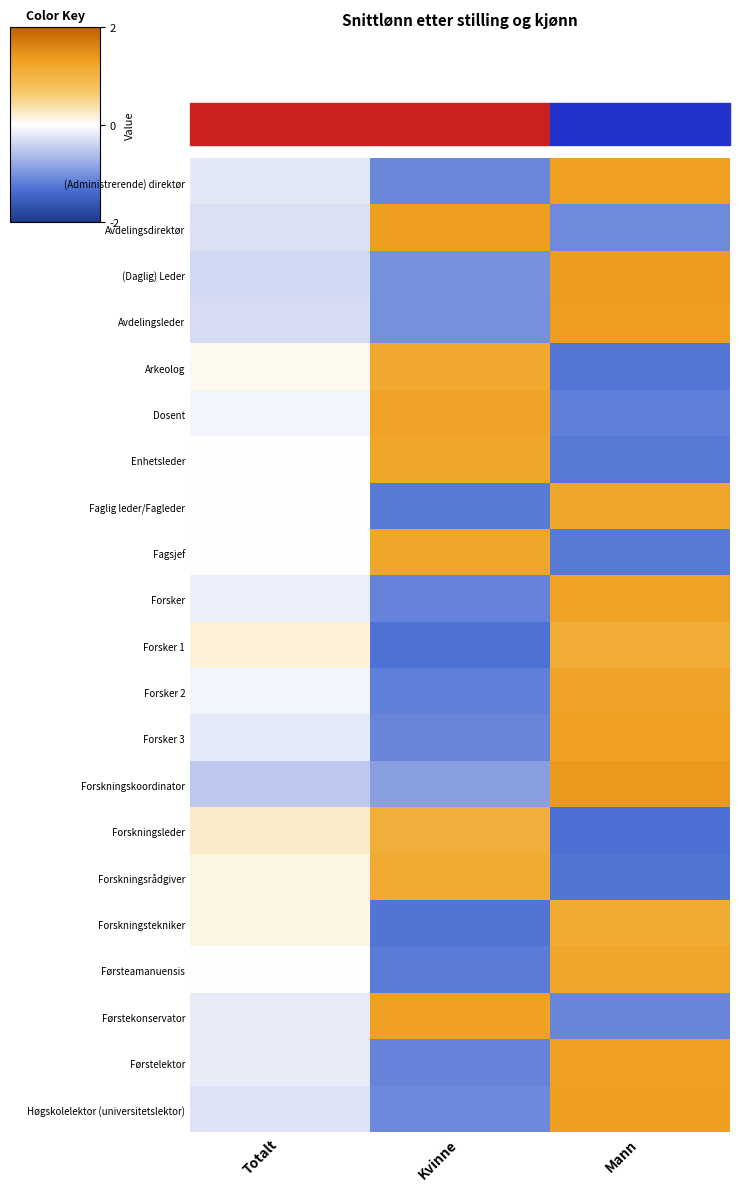

Count the number of data series in this chart.

21